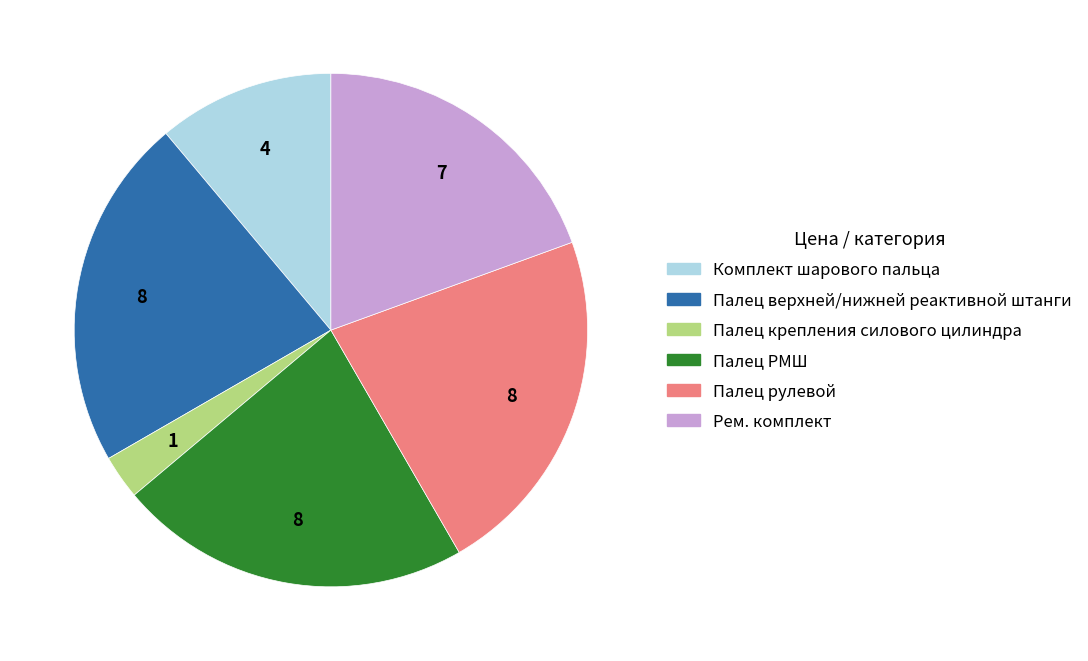

Is Палец крепления силового цилиндра the majority of the pie?

No